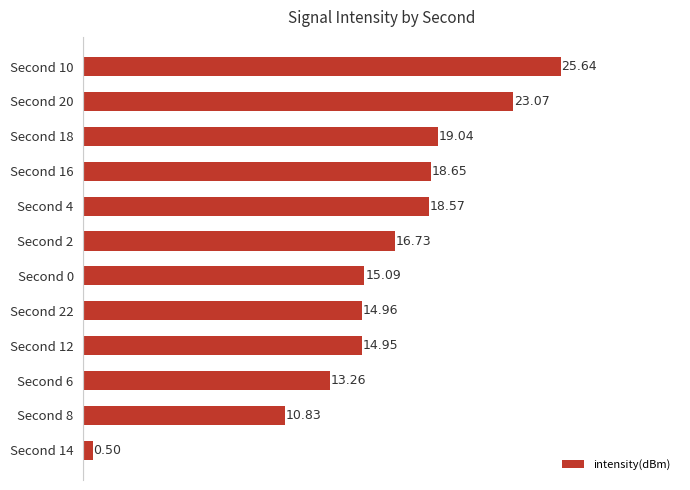

What is the change in value from Second 2 to Second 8?

-5.9